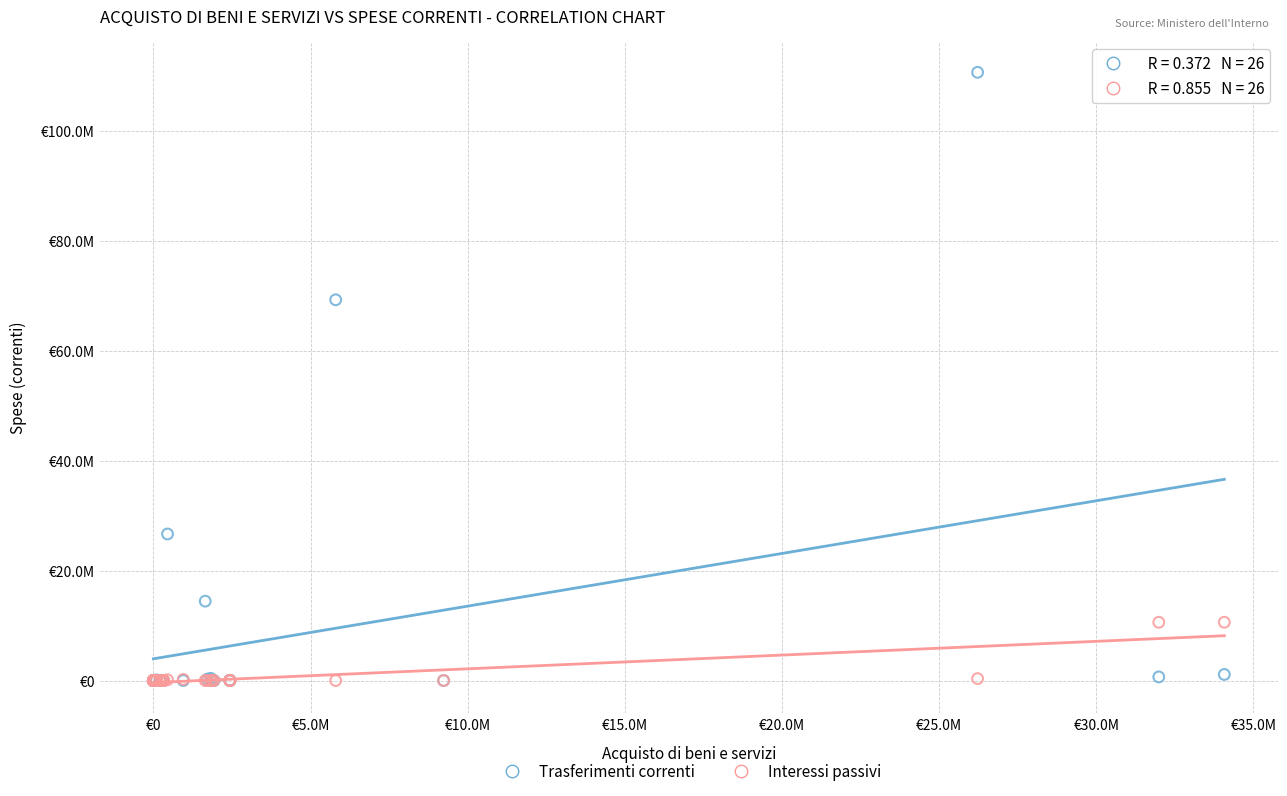

What are all the series names shown in the legend?

Trasferimenti correnti, Interessi passivi